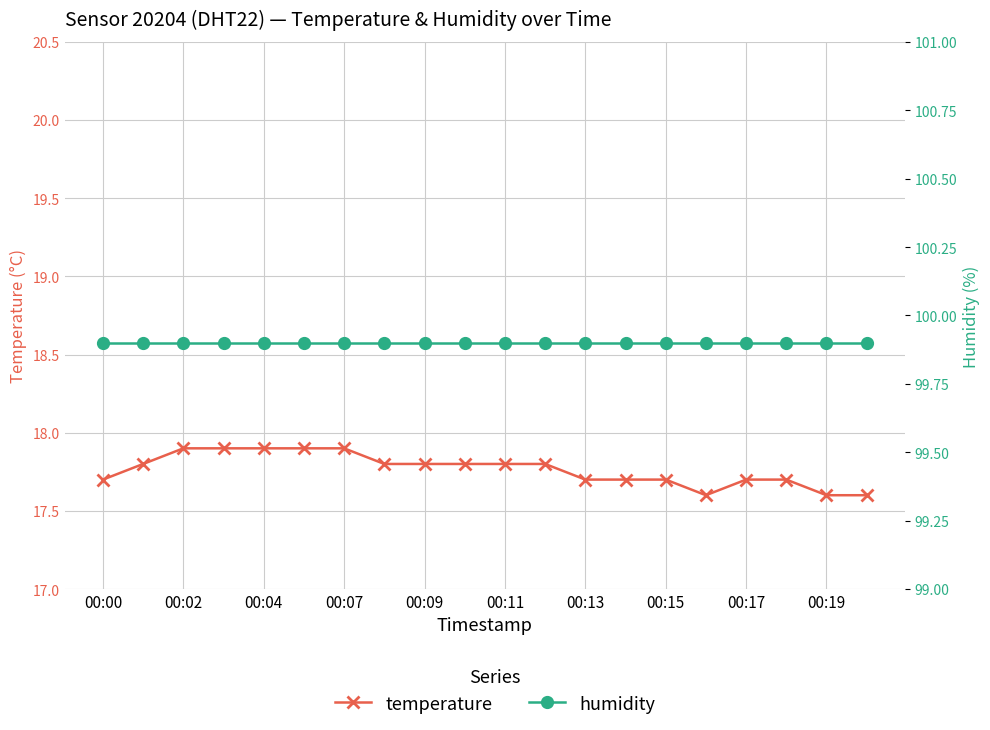

Reading left to right, extract all data points from this chart.

temperature: 17.7	17.8	17.9	17.9	17.9	17.9	17.9	17.8	17.8	17.8	17.8	17.8	17.7	17.7	17.7	17.6	17.7	17.7	17.6	17.6
humidity: 99.9	99.9	99.9	99.9	99.9	99.9	99.9	99.9	99.9	99.9	99.9	99.9	99.9	99.9	99.9	99.9	99.9	99.9	99.9	99.9